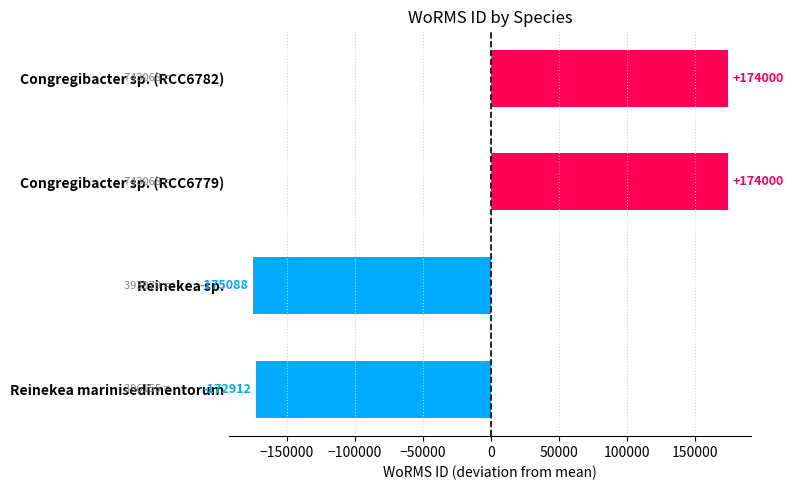

Which label corresponds to the smallest value in the chart?

Reinekea sp.